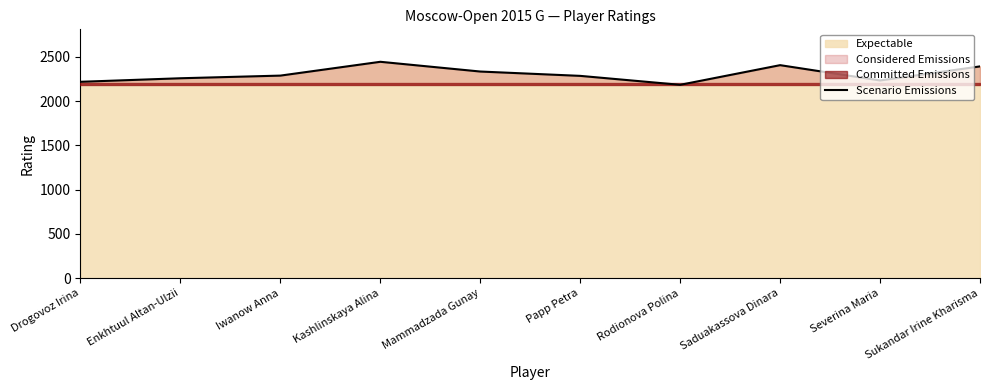

How many lines are shown in the chart?

1